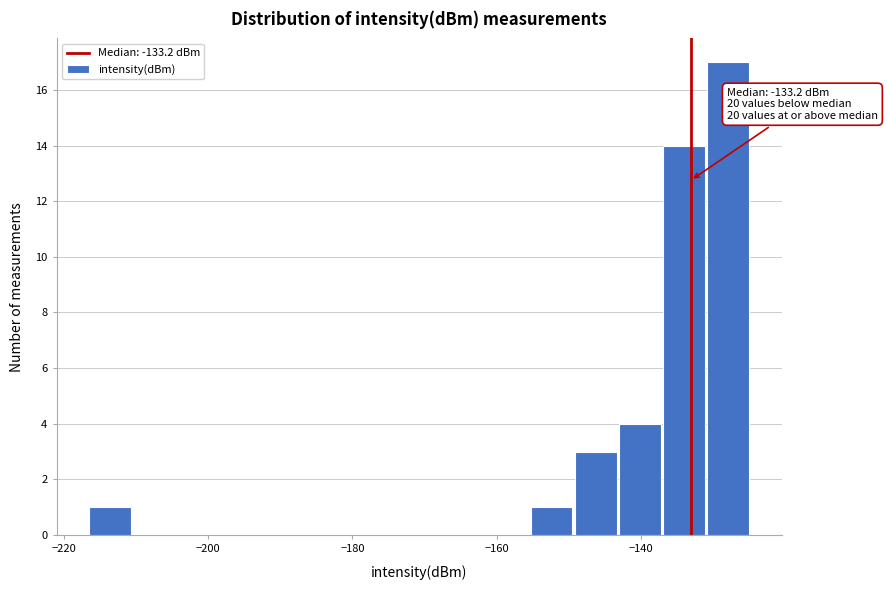

Around what value on the x-axis is the tallest bar? Give the approximate position of its centre, as read against the axis.

-128